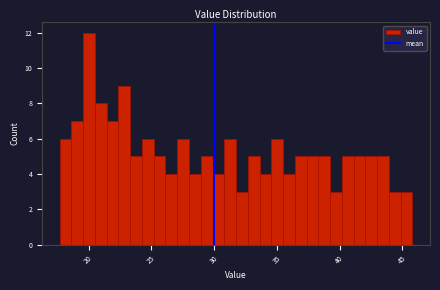

Read against the x-axis, roughly where is the centre of the tallest bar?

20.0